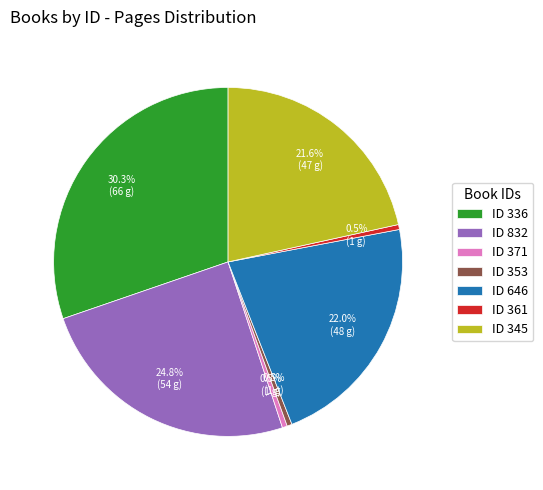

Count the number of slices in the pie.

7